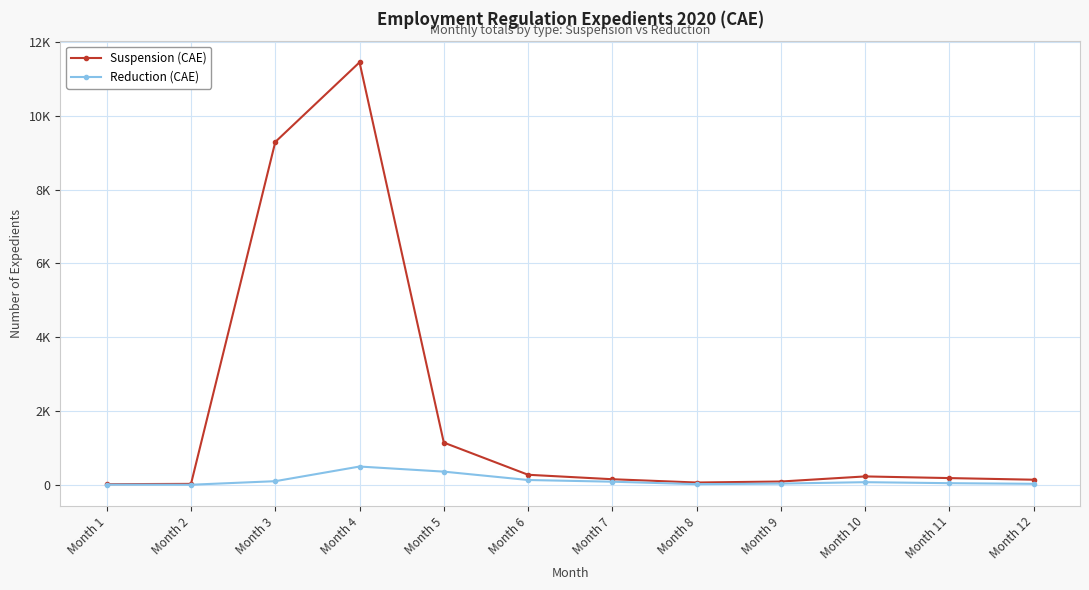

Is this an area chart (filled region under the line)?

No